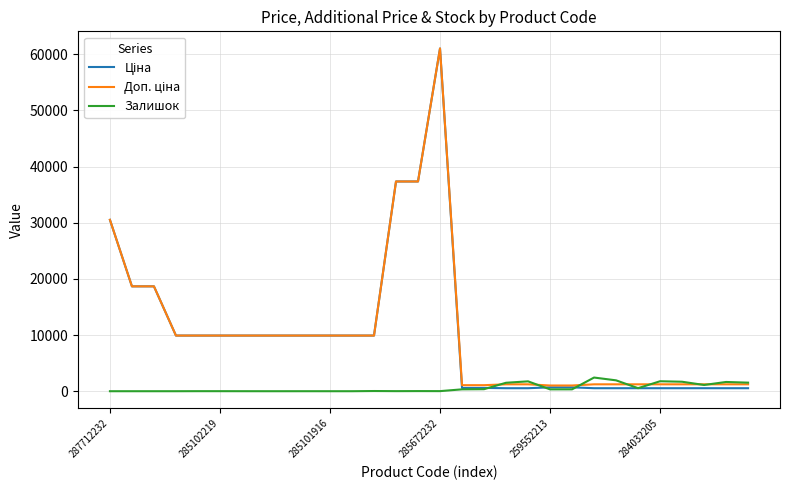

Does the chart have visible grid lines?

Yes